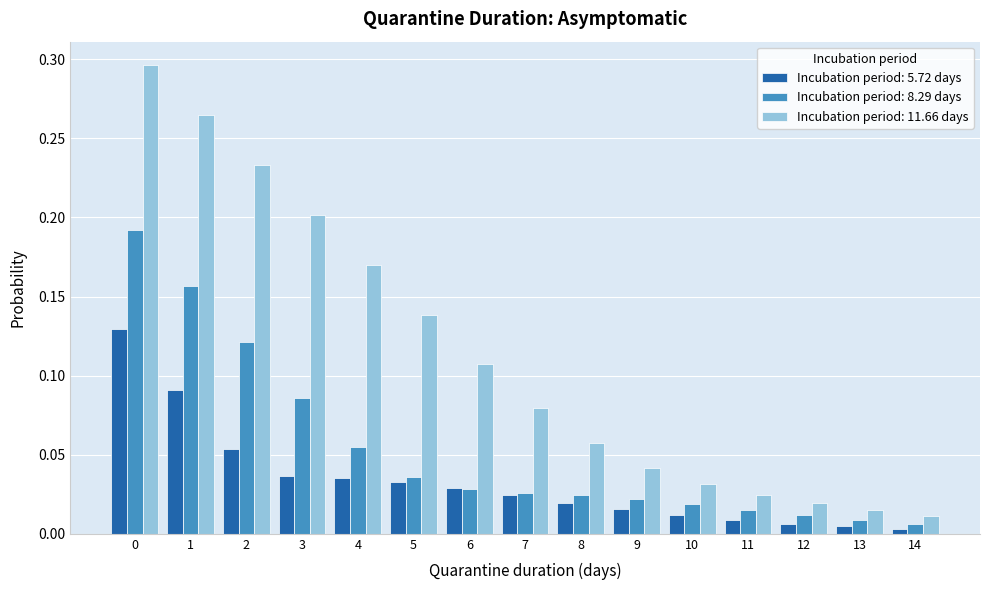

Which series has the largest range (max minus min)?

Incubation period: 11.66 days